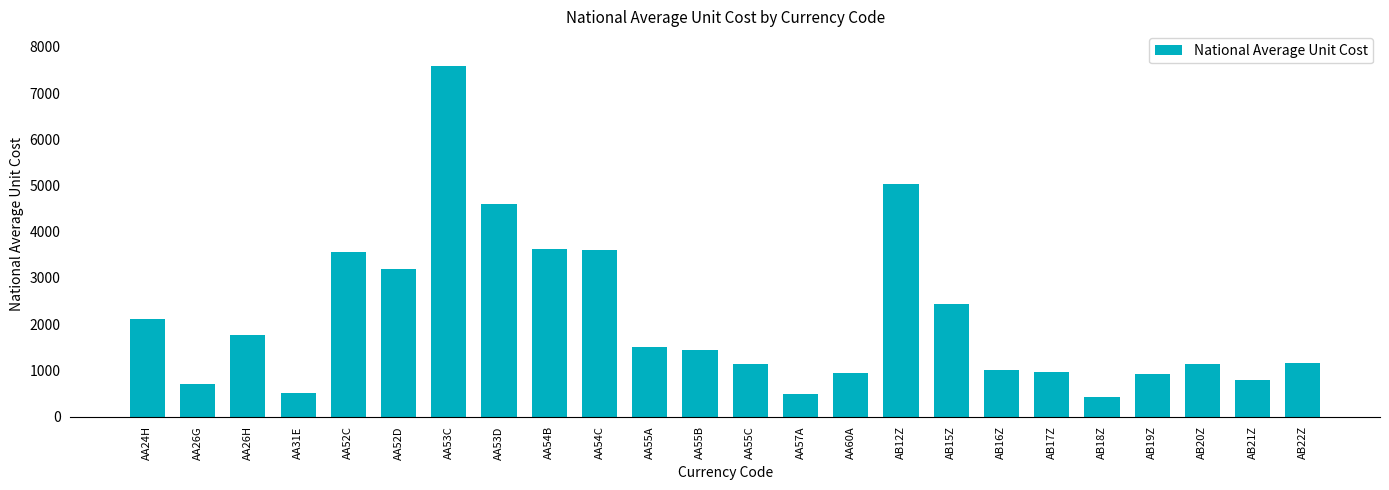

Does the chart contain stacked bars?

No